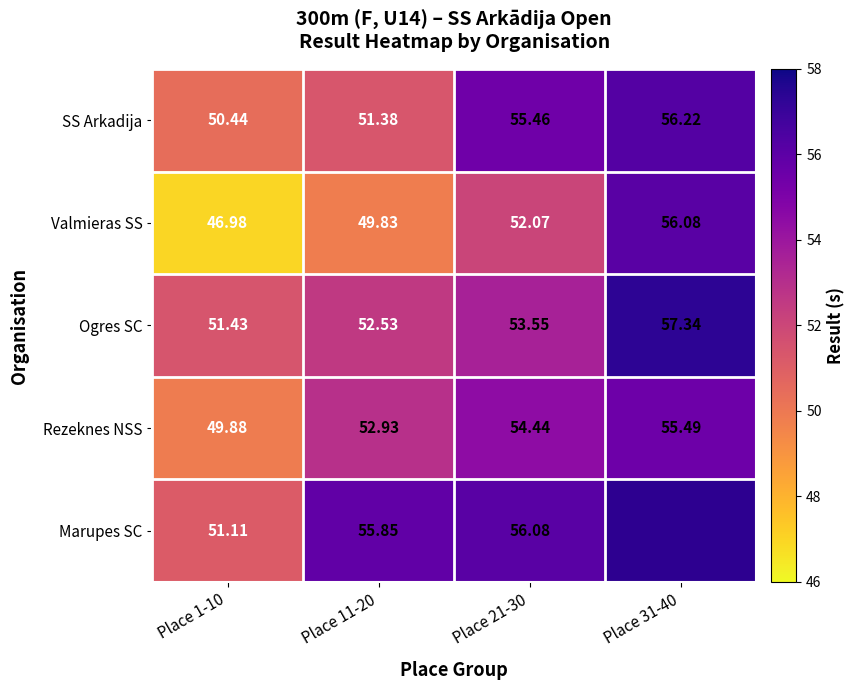

How many data points in SS Arkadija are less than 55?

2